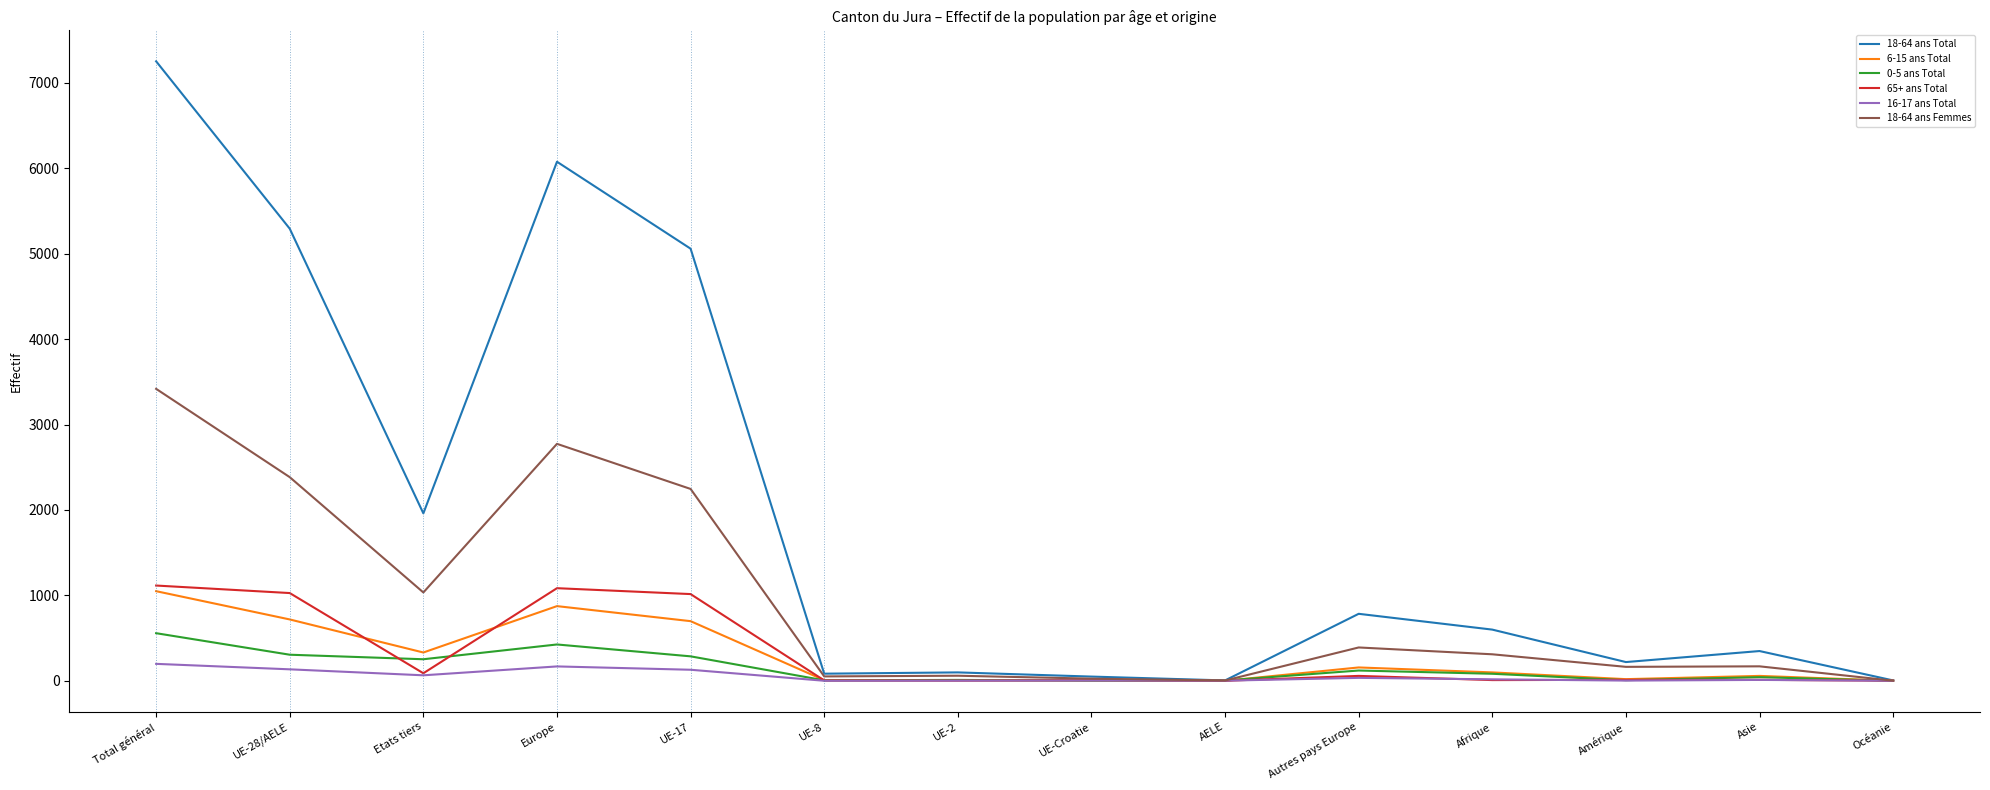

The 18-64 ans Total series shows 5293 at UE-28/AELE. True or false?

True